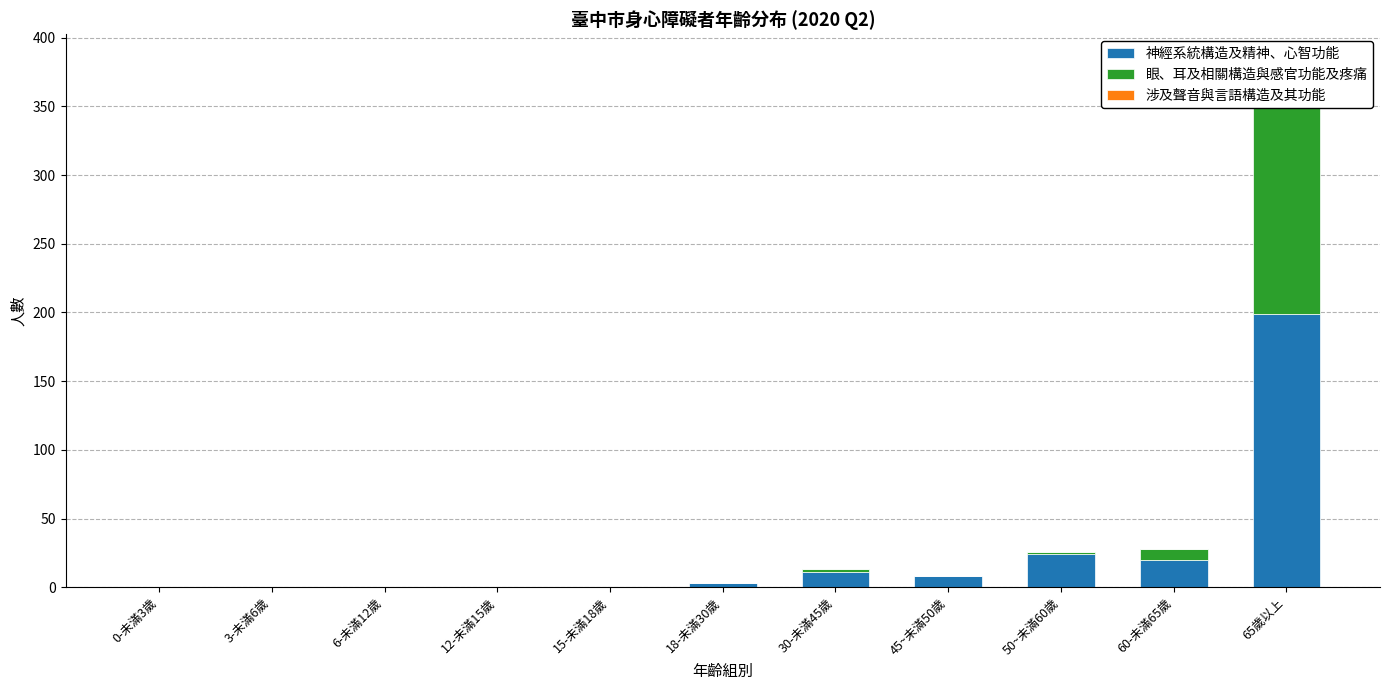

What is the label of the 5th bar from the right?

30-未滿45歲